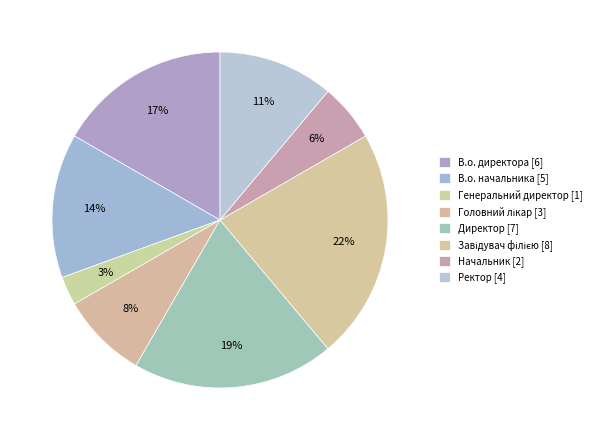

How many segments does this pie chart have?

8